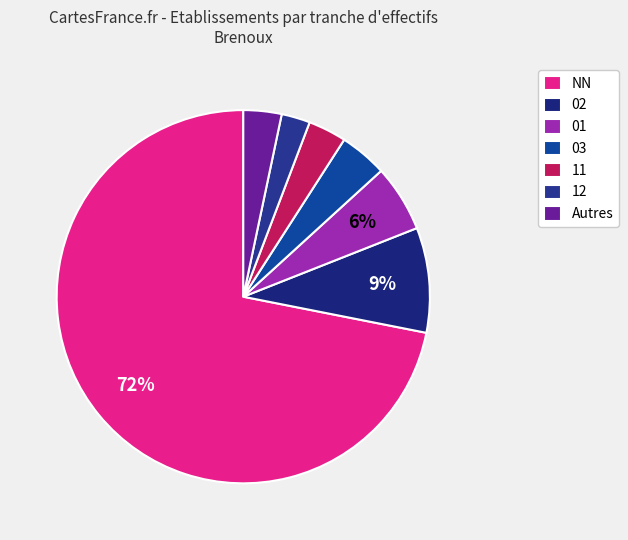

Which slice represents more than half of the pie?

NN